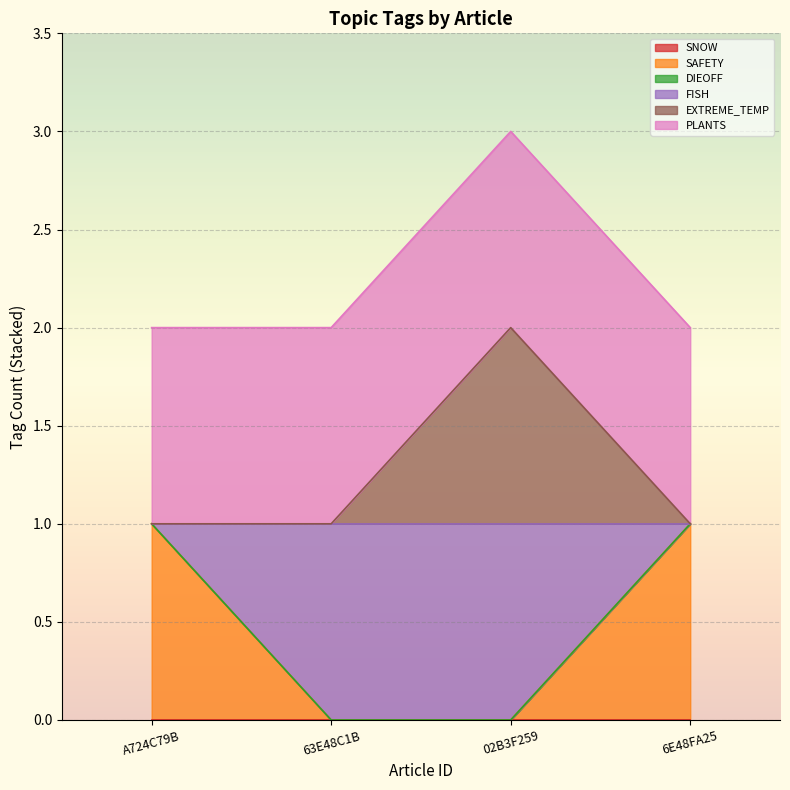

True or false: SAFETY has more than 0 interior local peaks.

False